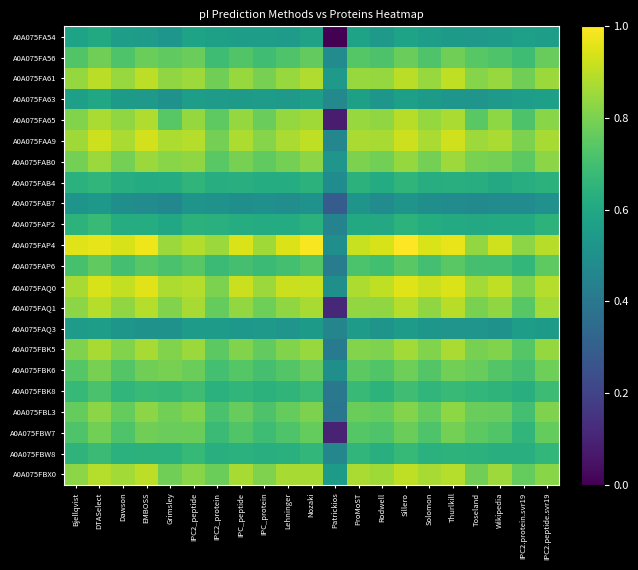

At how many categories does at least one series exceed 0?

21